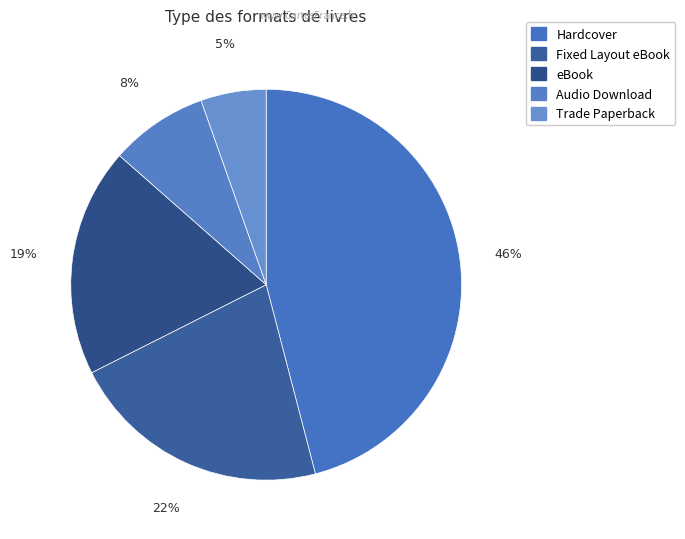

How many slices are in this pie chart?

5